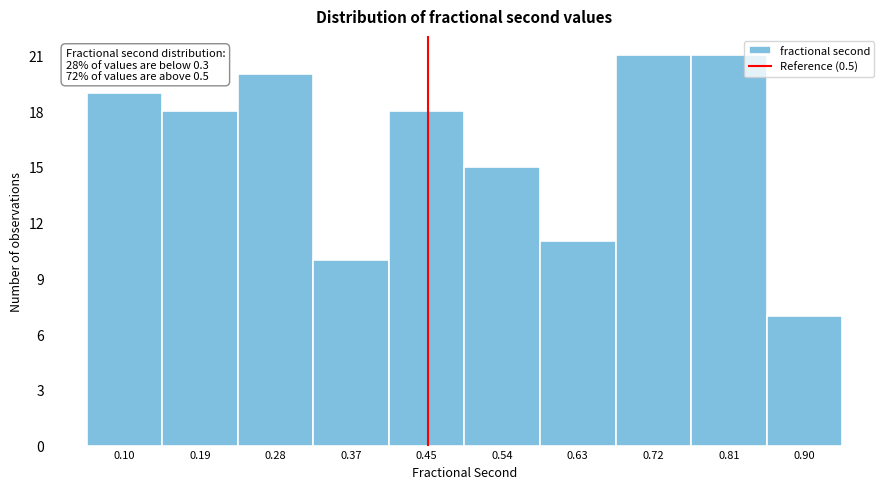

Reading left to right, extract all data points from this chart.

0.10=19	0.19=18	0.28=20	0.37=10	0.45=18	0.54=15	0.63=11	0.72=21	0.81=21	0.90=7